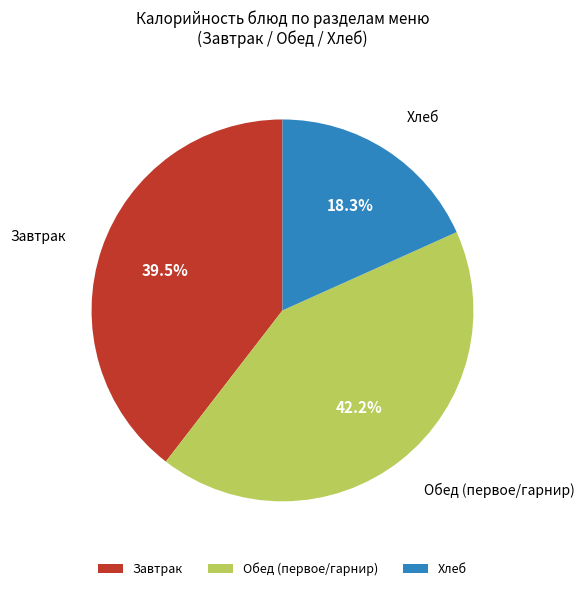

Between Завтрак and Обед (первое/гарнир), which is larger?

Обед (первое/гарнир)